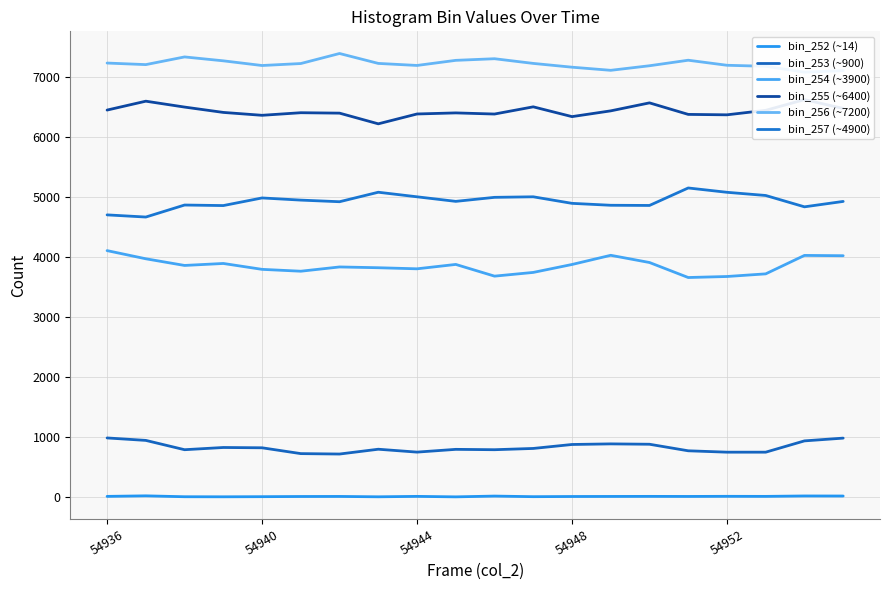

At which label is bin_256 (~7200) closest to 7232?

54936